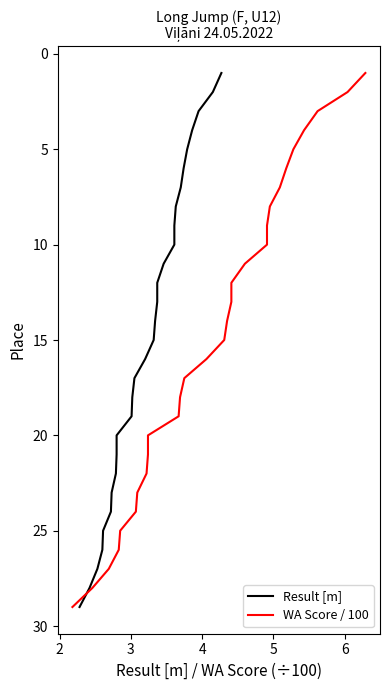

The Result [m] series shows 25 at 13. True or false?

False